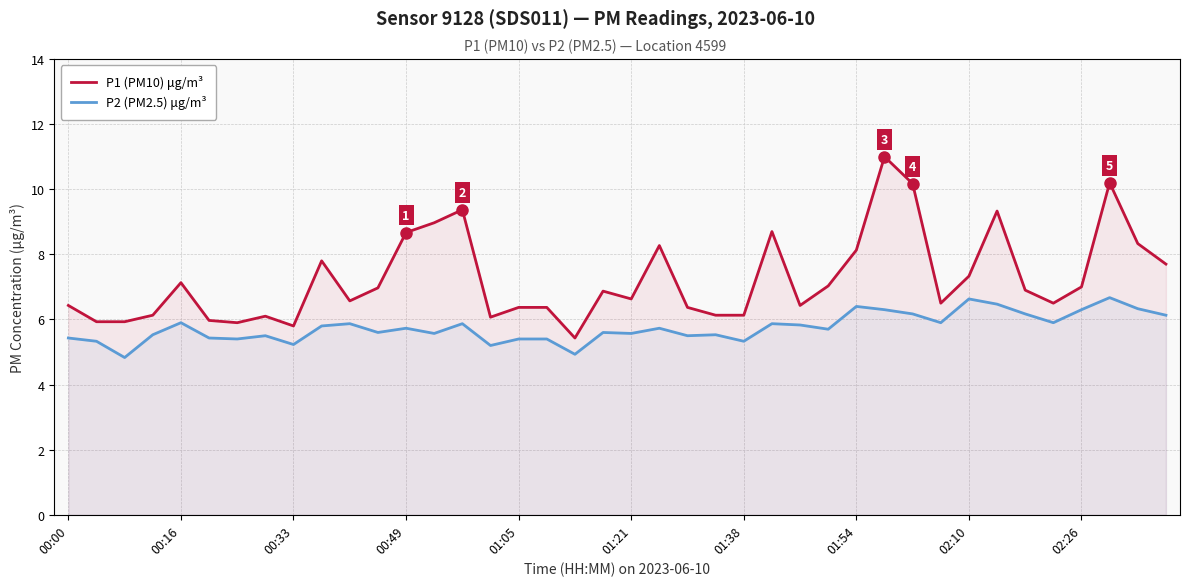

What is the minimum value for P1 (PM10) μg/m³?

5.4